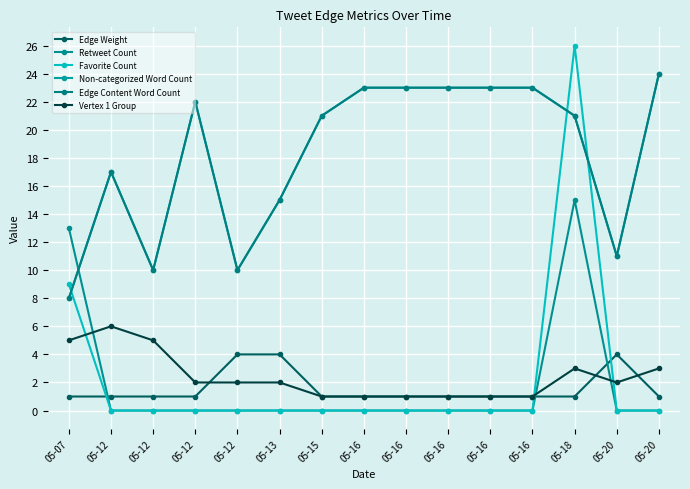

Is this an area chart (filled region under the line)?

No